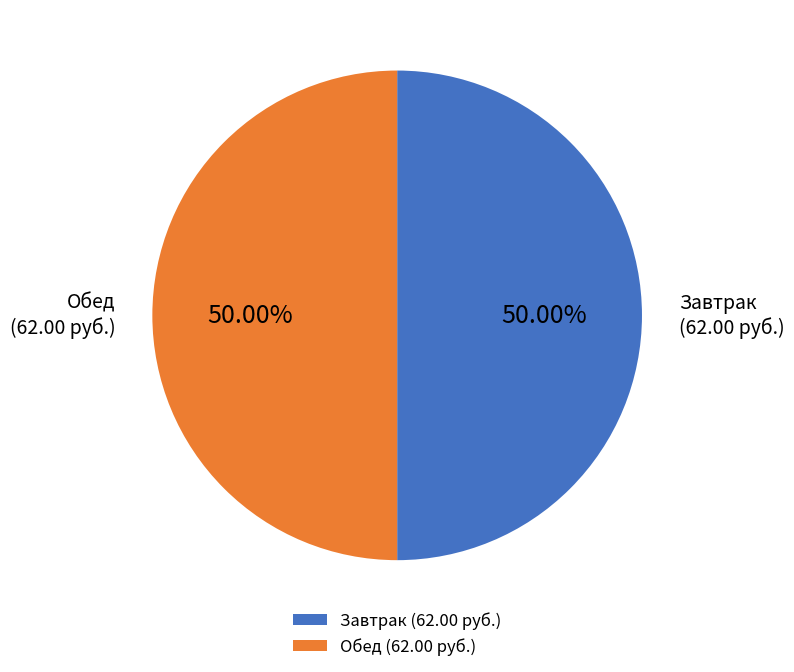

Is the sum of Обед (62.00 руб.) and Завтрак (62.00 руб.) greater than half?

Yes